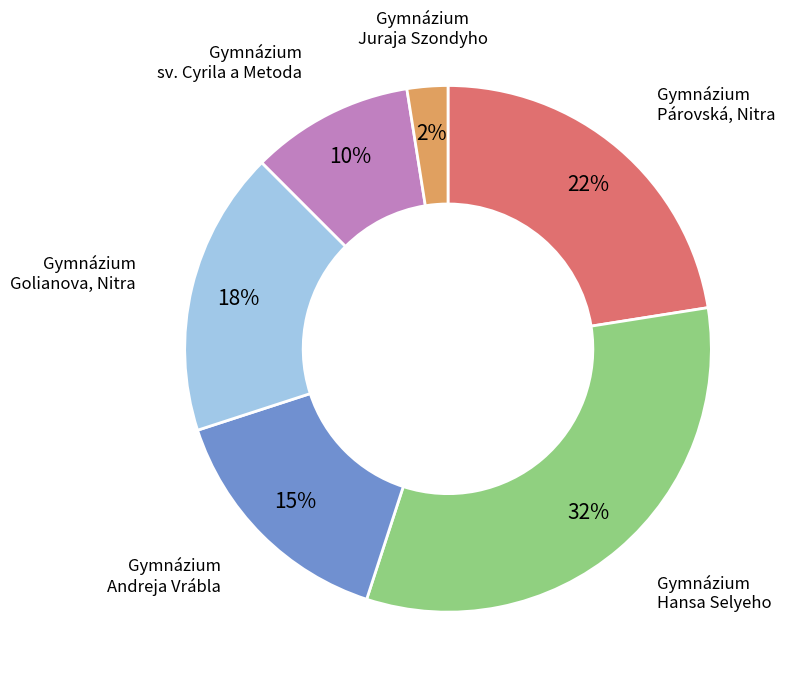

To the nearest percent, what is the average slice percentage?

17%